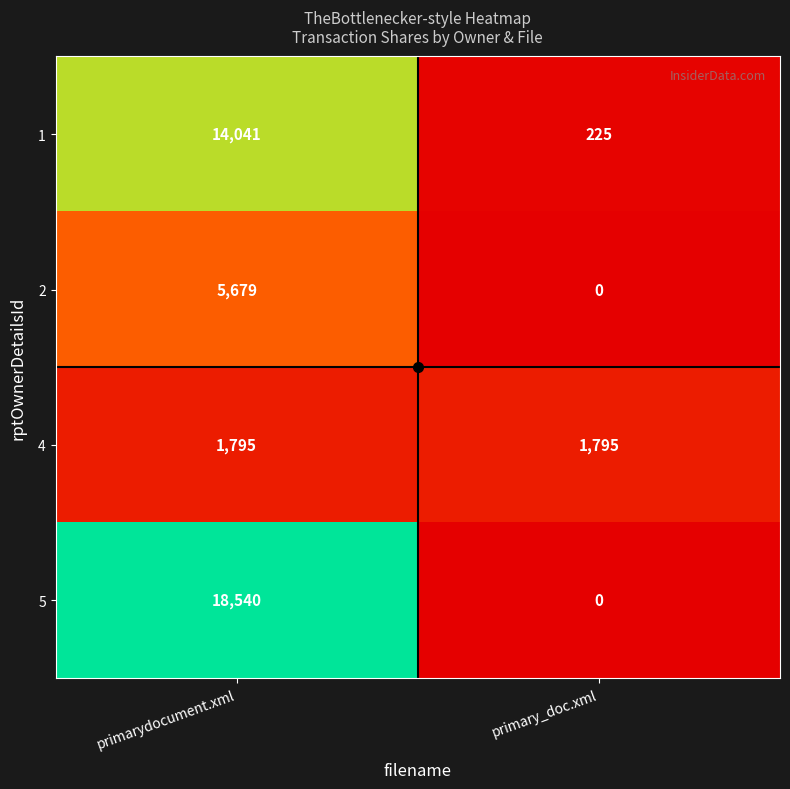

What is the difference between the highest and lowest values at primary_doc.xml?

1795